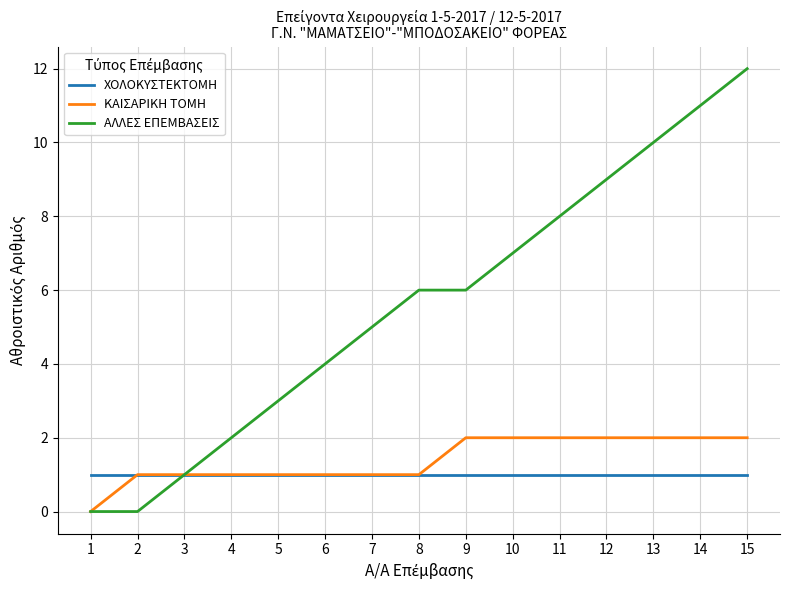

What is the greatest value displayed?

12